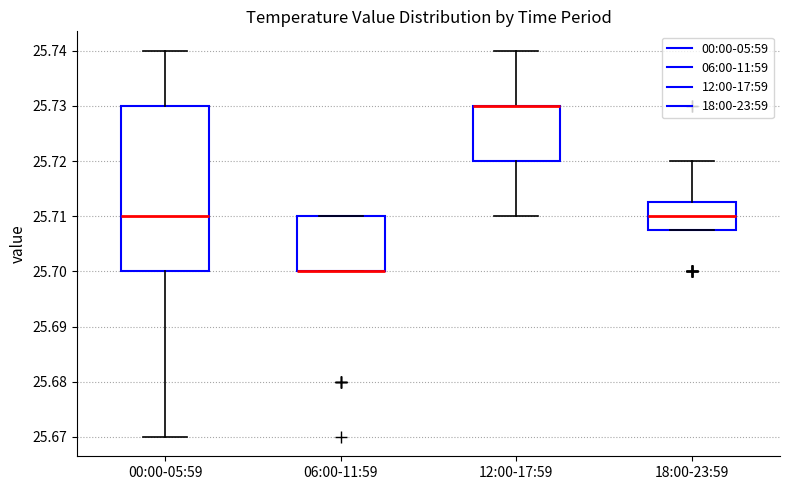

Reading left to right, transcribe this box plot: for each box, give where its median line is, the range the box spans, and where its two whiskers end, as read against the y-axis. The values are not printed on the chart, so give them approximately, as read against the axis.

00:00-05:59: median 25.710, box 25.700 to 25.730, whiskers 25.670 to 25.740
06:00-11:59: median 25.700 (drawn on the box's lower edge), box 25.700 to 25.710, whiskers 25.700 to 25.710
12:00-17:59: median 25.730 (drawn on the box's upper edge), box 25.720 to 25.730, whiskers 25.710 to 25.740
18:00-23:59: median 25.710, box 25.708 to 25.713, whiskers 25.708 to 25.720